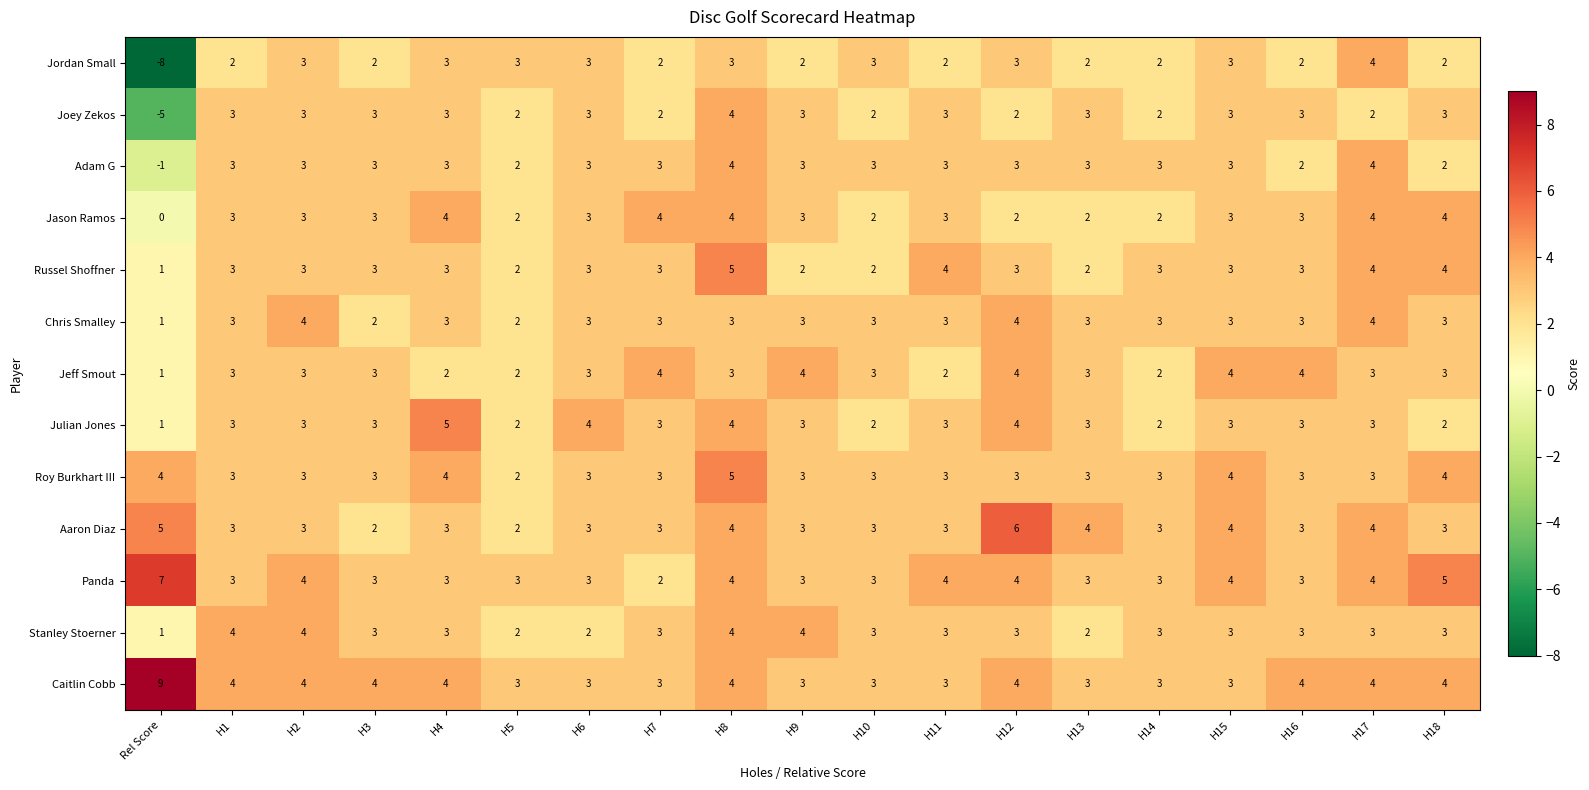

True or false: Jason Ramos has a value of 1 at H18.

False